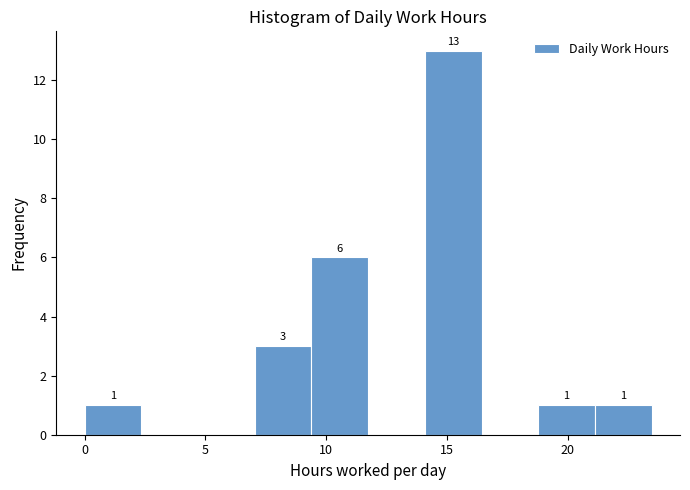

Which range on the x-axis has the tallest bar?

14.0 to 16.5